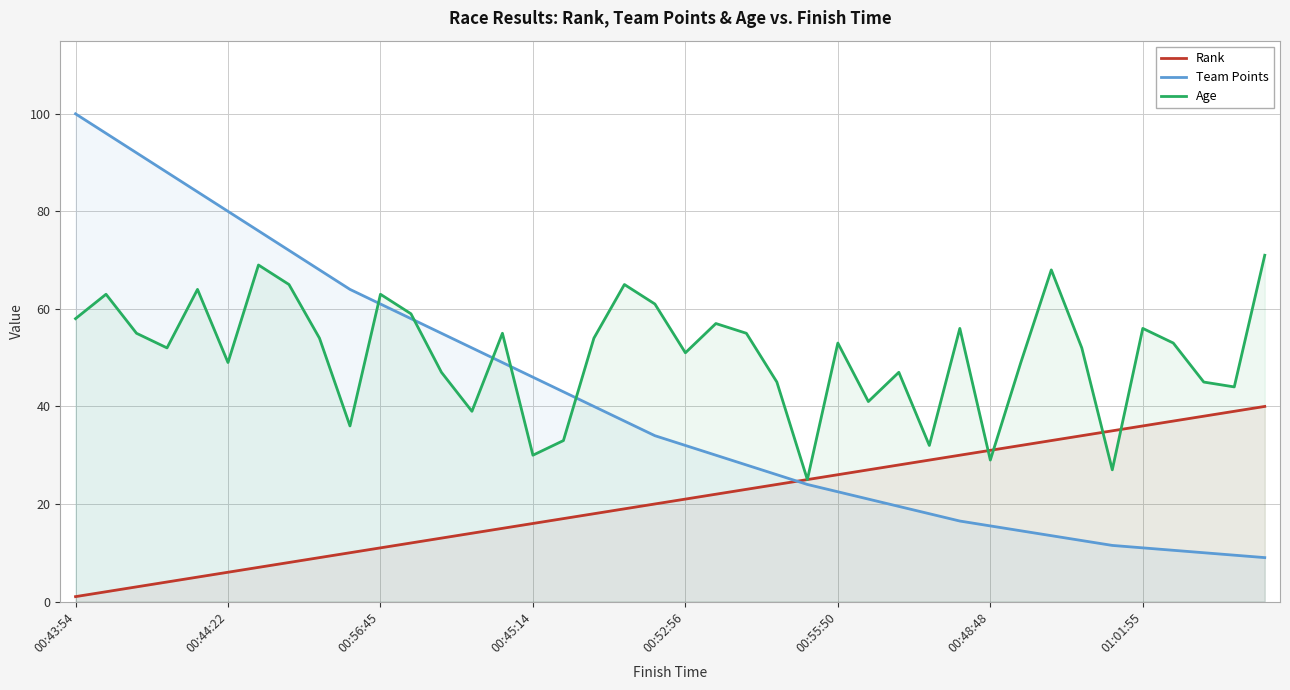

Read the Team Points value at 31.

14.5